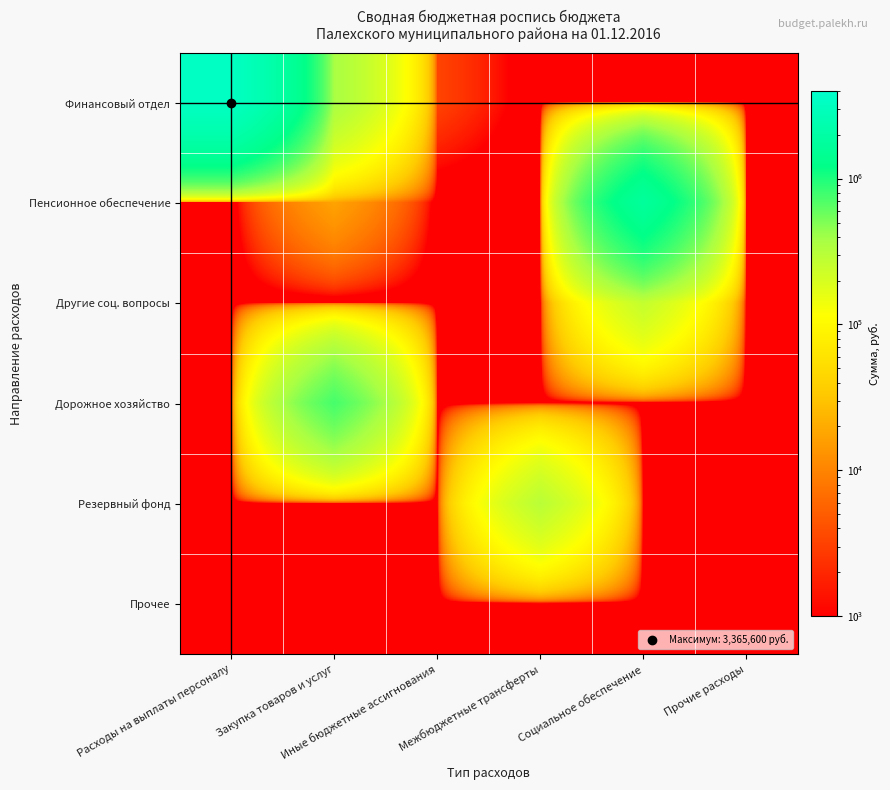

Rank the series at Иные бюджетные ассигнования from lowest to highest value.

Пенсионное обеспечение, Другие соц. вопросы, Дорожное хозяйство, Резервный фонд, Прочее, Финансовый отдел